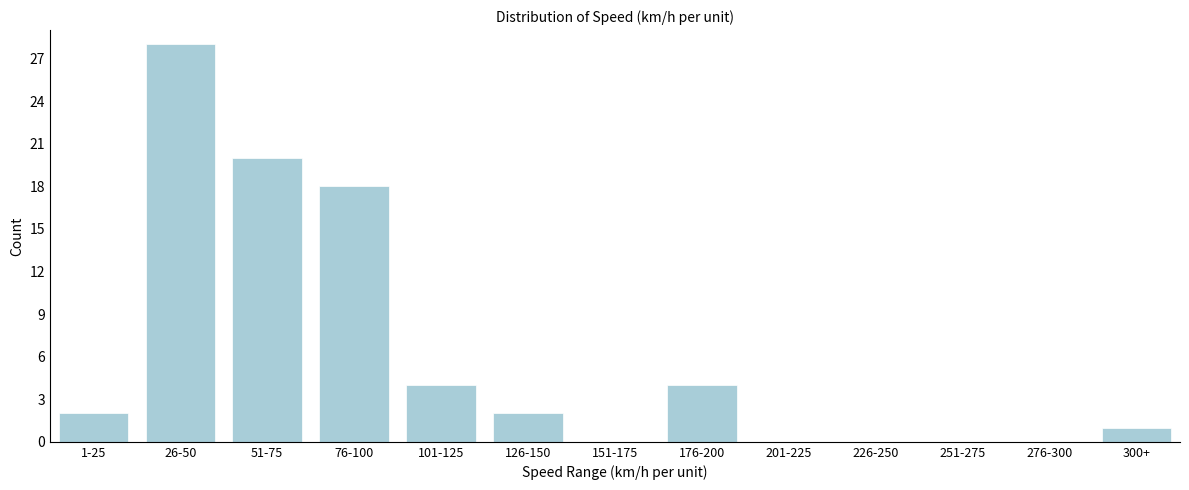

Reading right to left, transcribe all the data shown in this chart.

300+=1	276-300=0	251-275=0	226-250=0	201-225=0	176-200=4	151-175=0	126-150=2	101-125=4	76-100=18	51-75=20	26-50=28	1-25=2